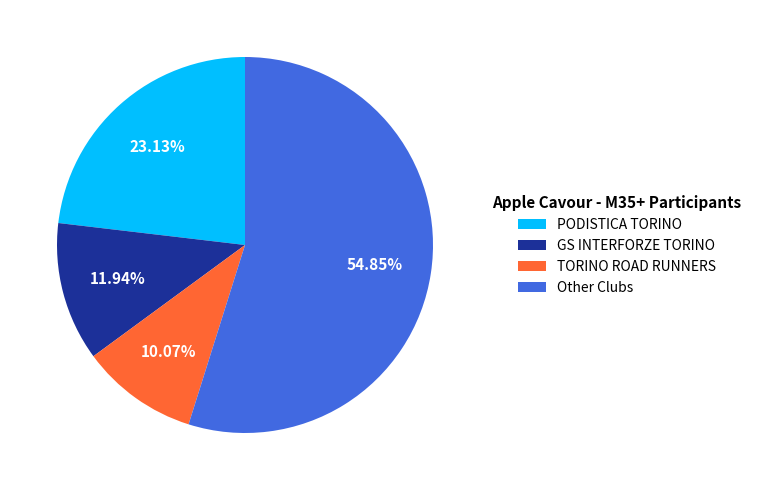

Which category has the smallest portion of the pie?

TORINO ROAD RUNNERS